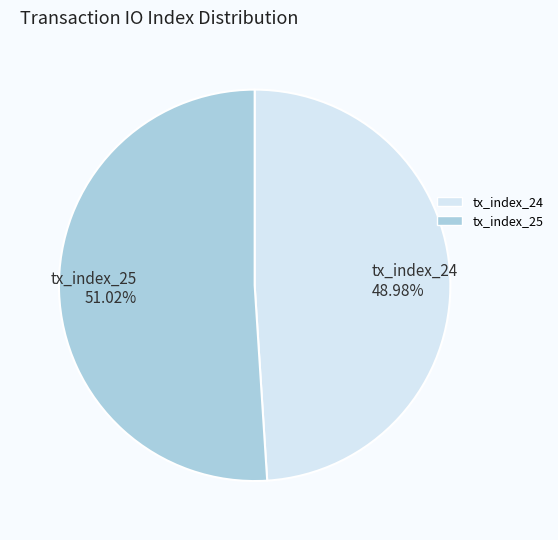

True or false: tx_index_24 accounts for 42% of the total.

False